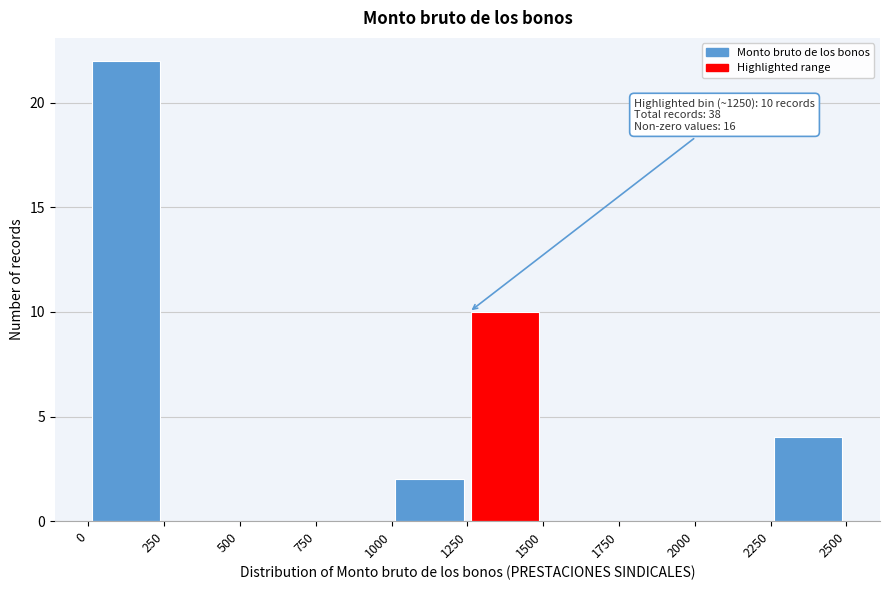

Over which range of the x-axis is the bar tallest?

0 to 250